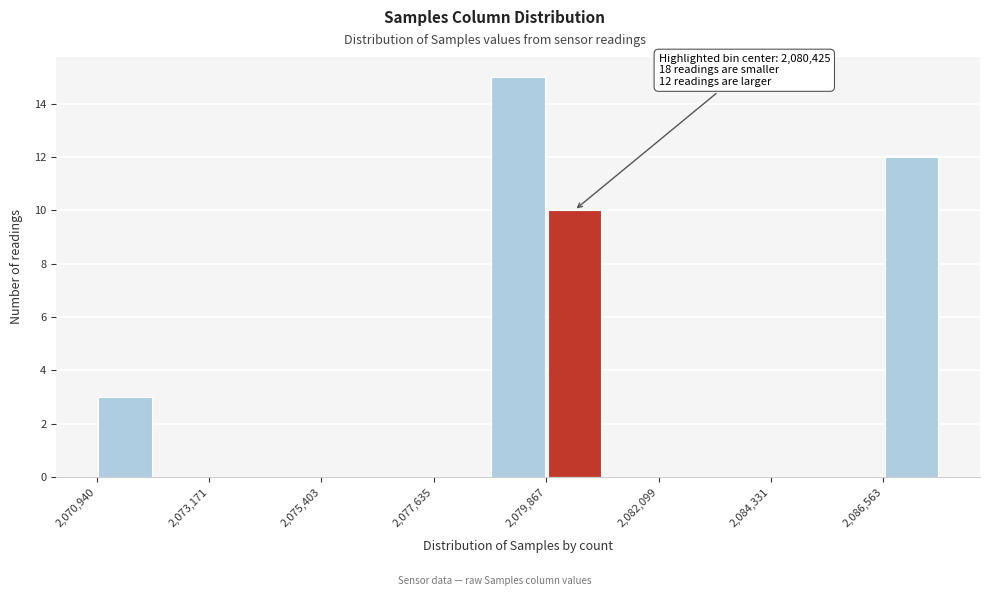

Around what value on the x-axis is the tallest bar? Give the approximate position of its centre, as read against the axis.

2079500